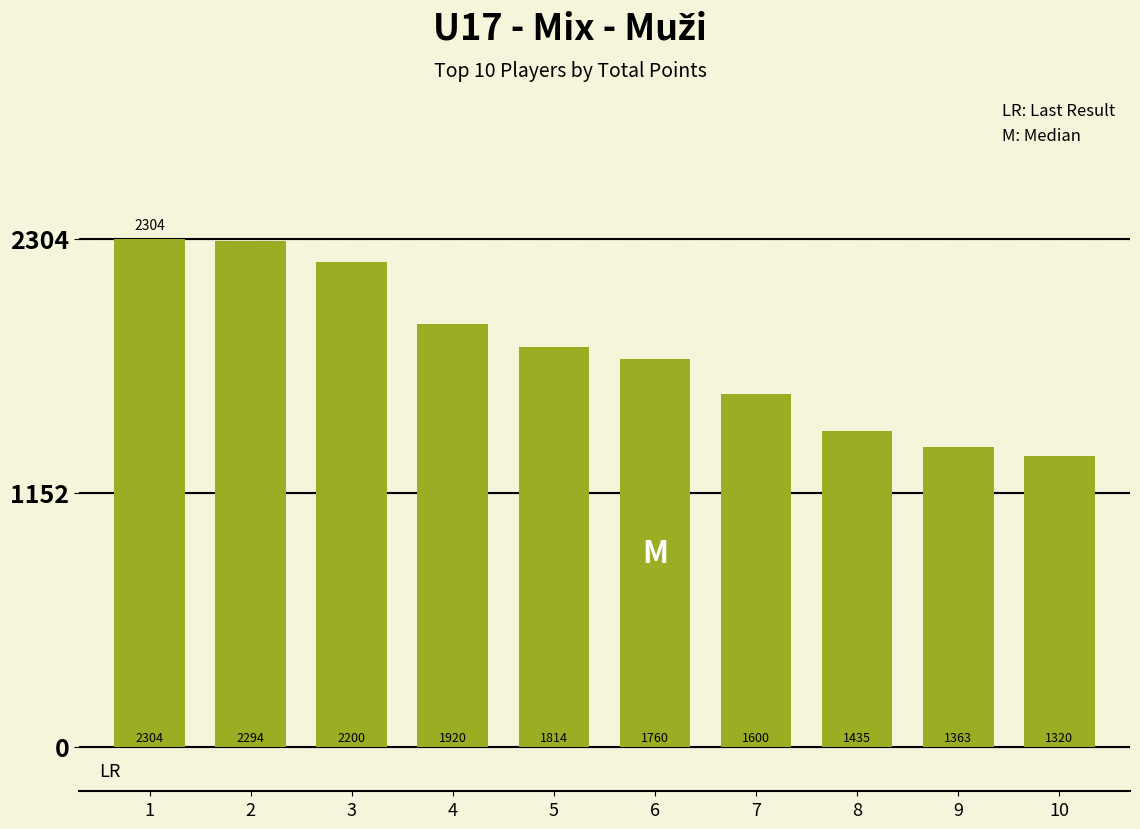

What is the value of the 3rd bar from the left?

2200